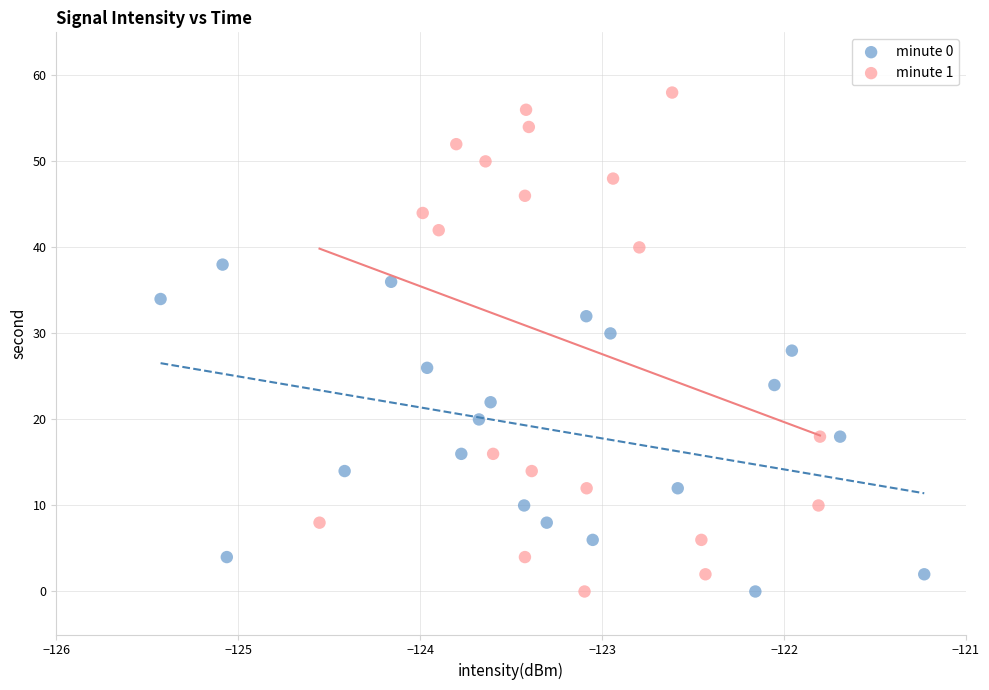

Which series has the widest spread of Y values?

minute 1